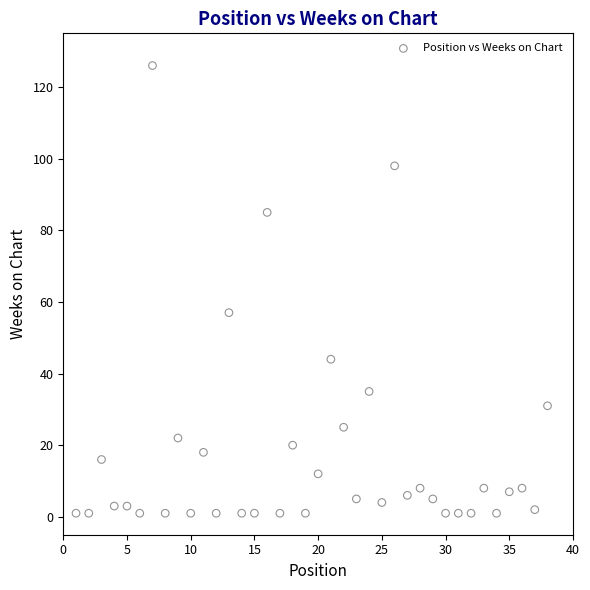

What is the range of X values (max minus min)?

37